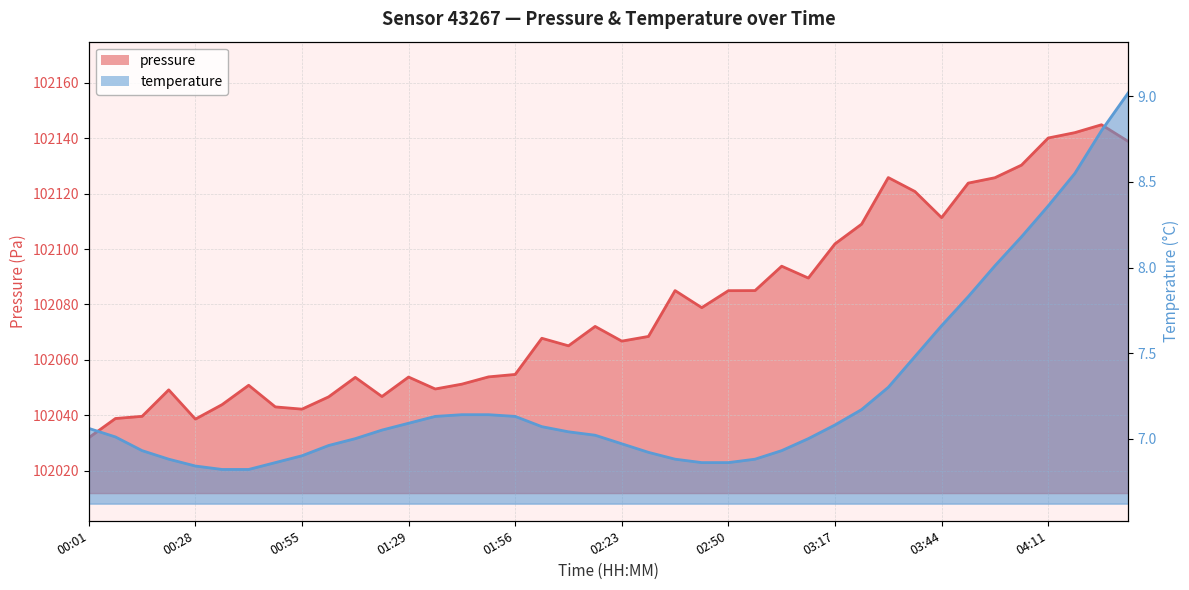

Which series has the widest spread of values?

pressure